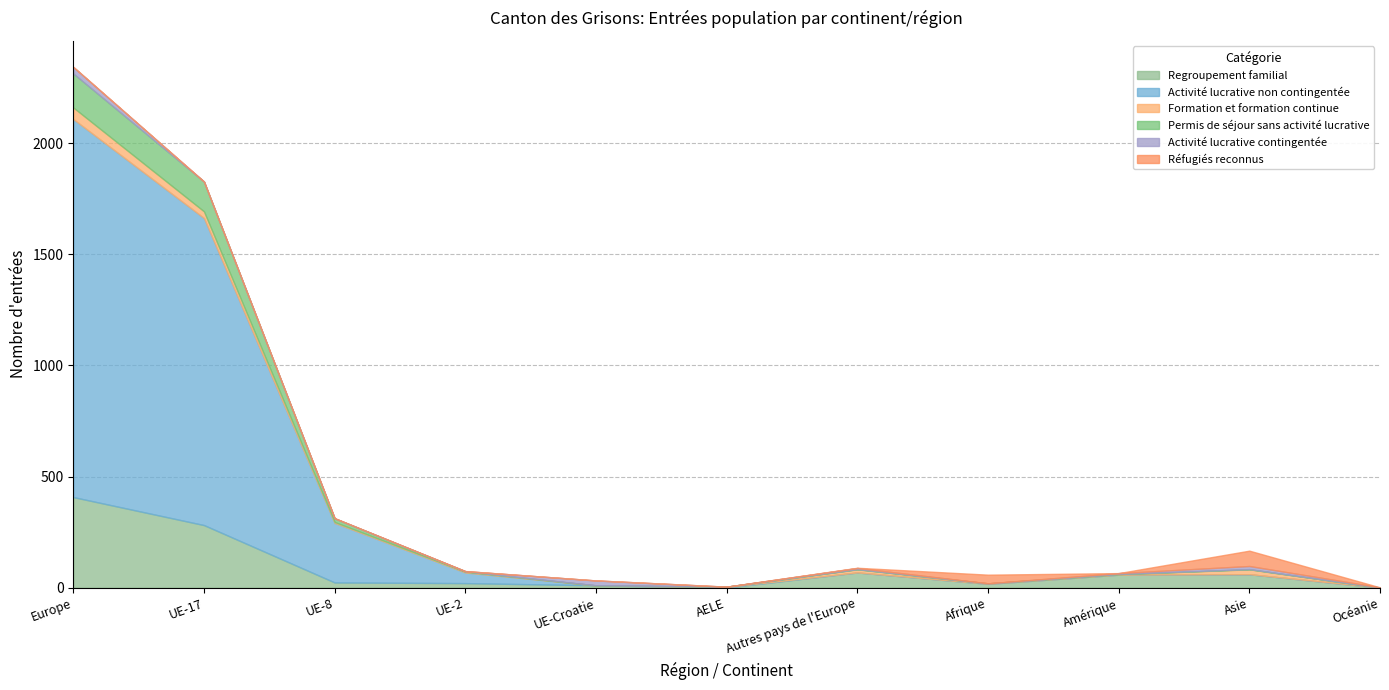

How many values in the Activité lucrative contingentée series are below 1?

3